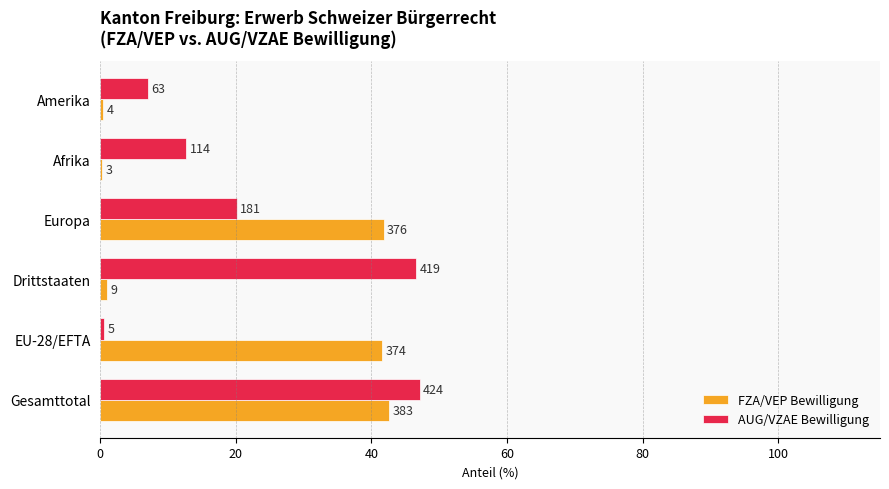

What are all the series names shown in the legend?

FZA/VEP Bewilligung, AUG/VZAE Bewilligung